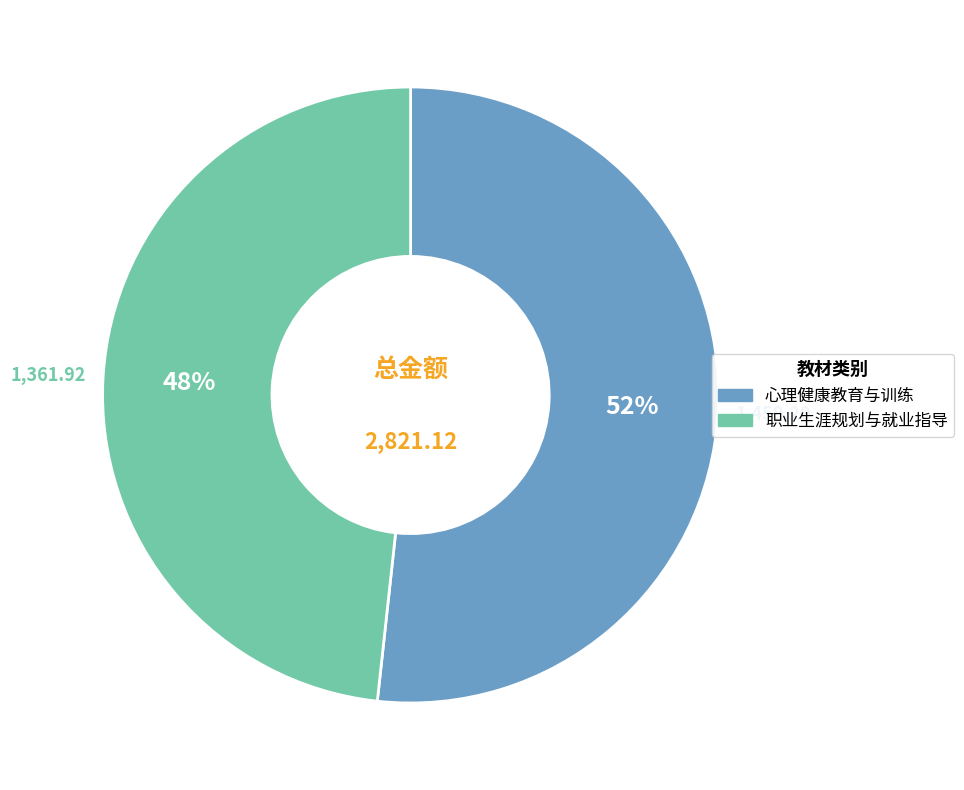

To the nearest percent, what is the average slice percentage?

50%